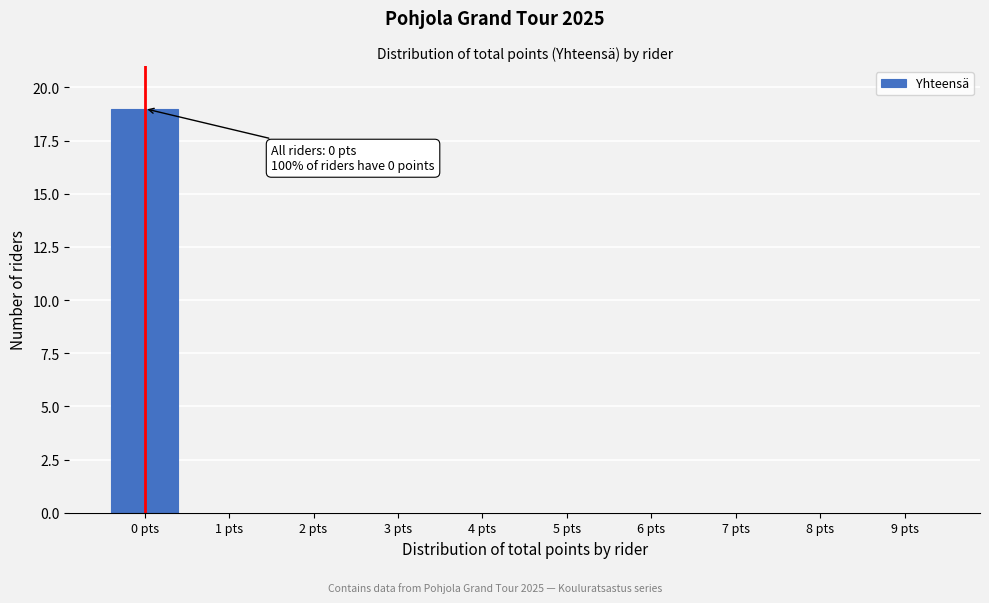

Reading left to right, what are all the values shown in this chart?

0 pts=19	1 pts=0	2 pts=0	3 pts=0	4 pts=0	5 pts=0	6 pts=0	7 pts=0	8 pts=0	9 pts=0